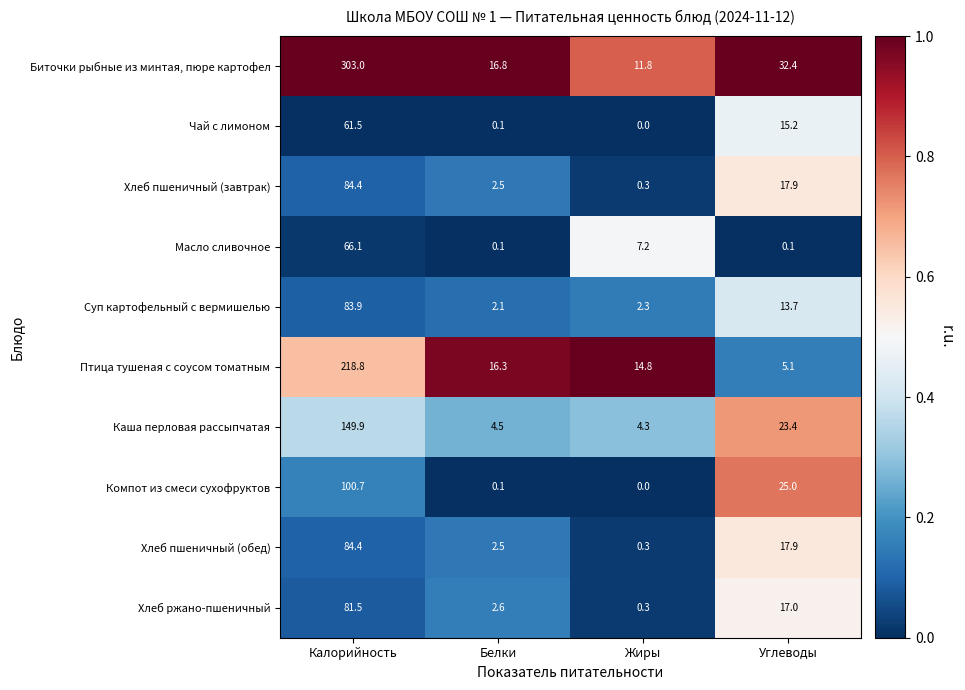

What is the spread (max minus min) of values at Белки?

16.7